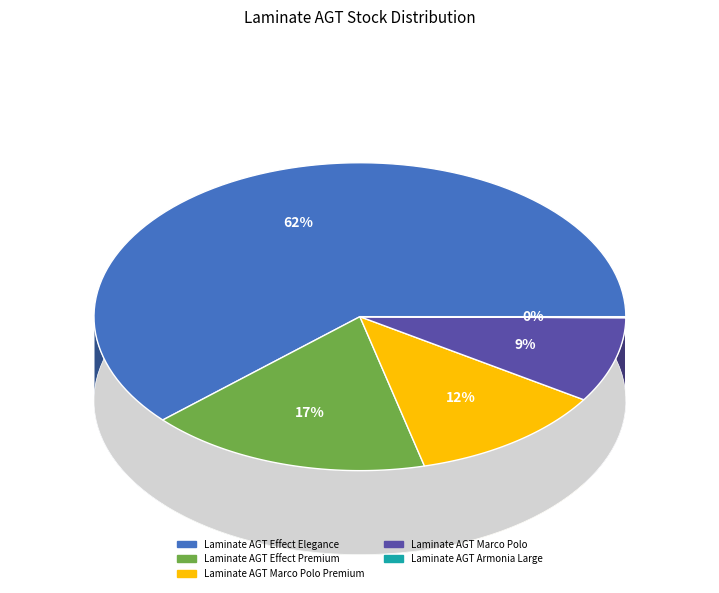

What percentage is the Laminate AGT Effect Premium slice, to the nearest percent?

17%